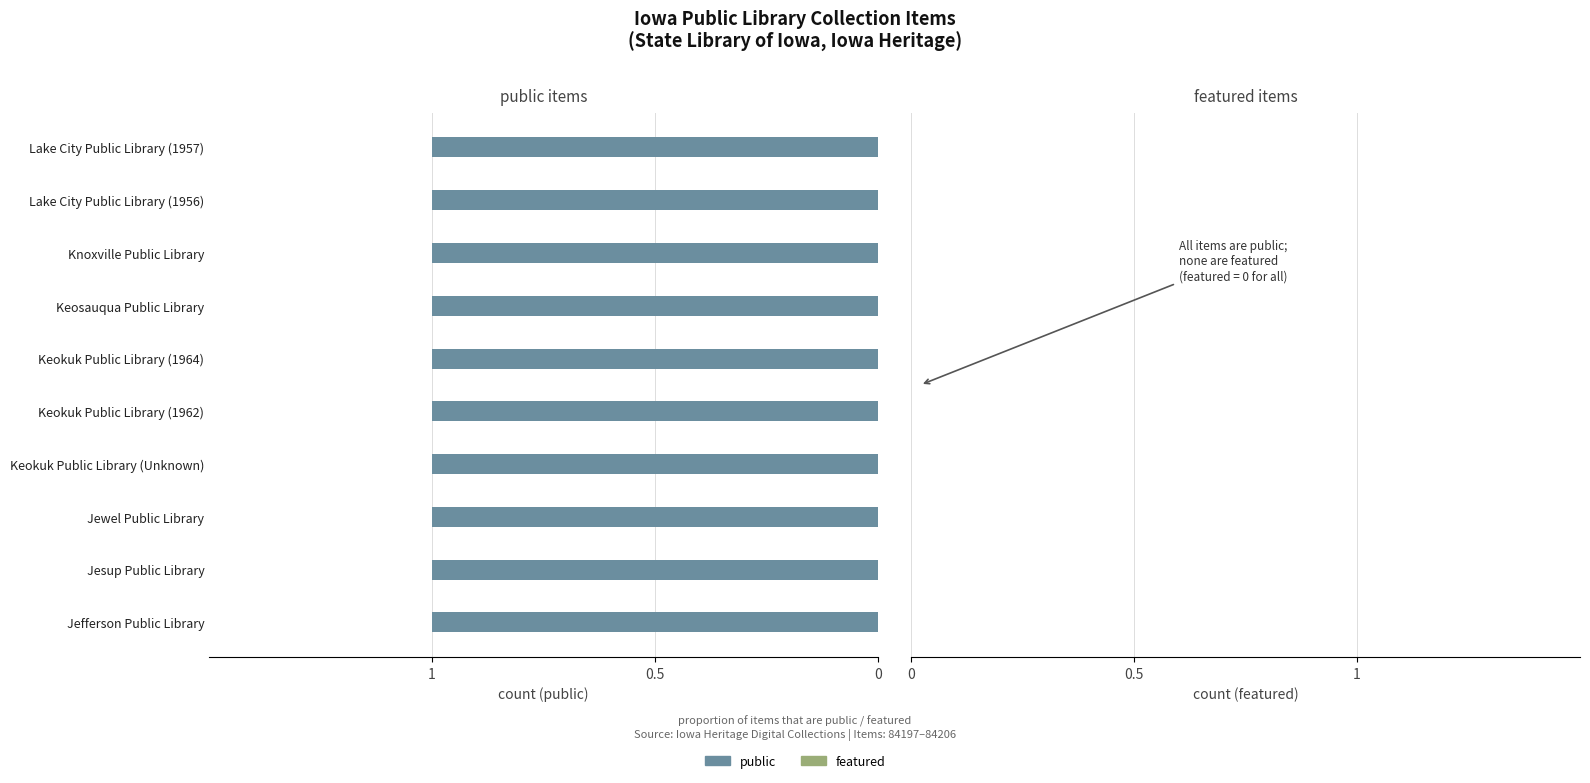

Reading left to right, transcribe all the data shown in this chart.

public: 1	1	1	1	1	1	1	1	1	1
featured: 0	0	0	0	0	0	0	0	0	0